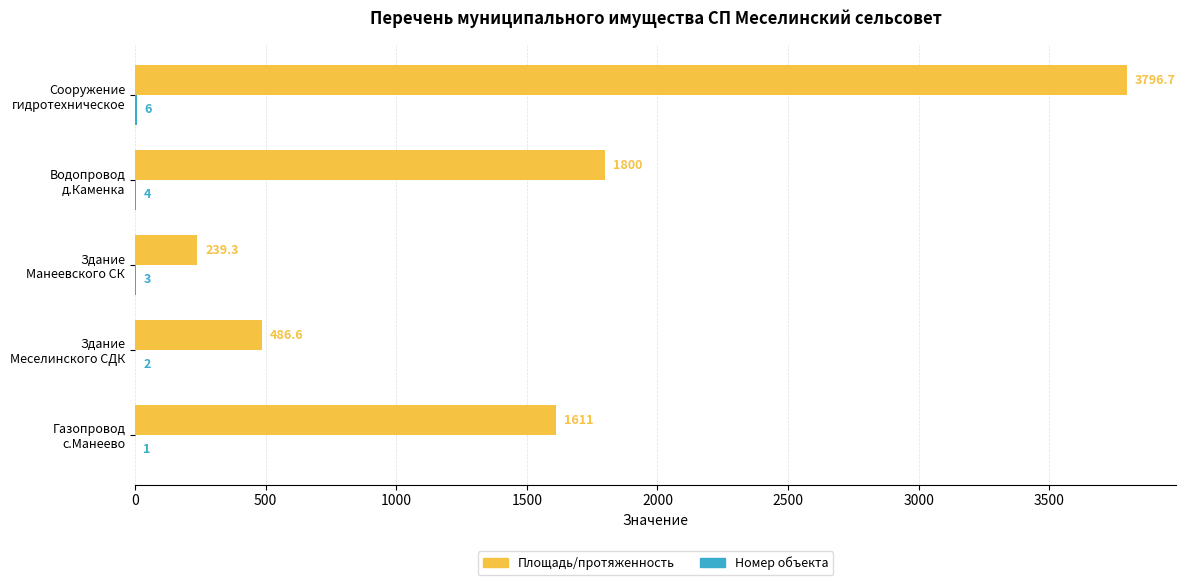

What is the greatest value displayed?

3796.7